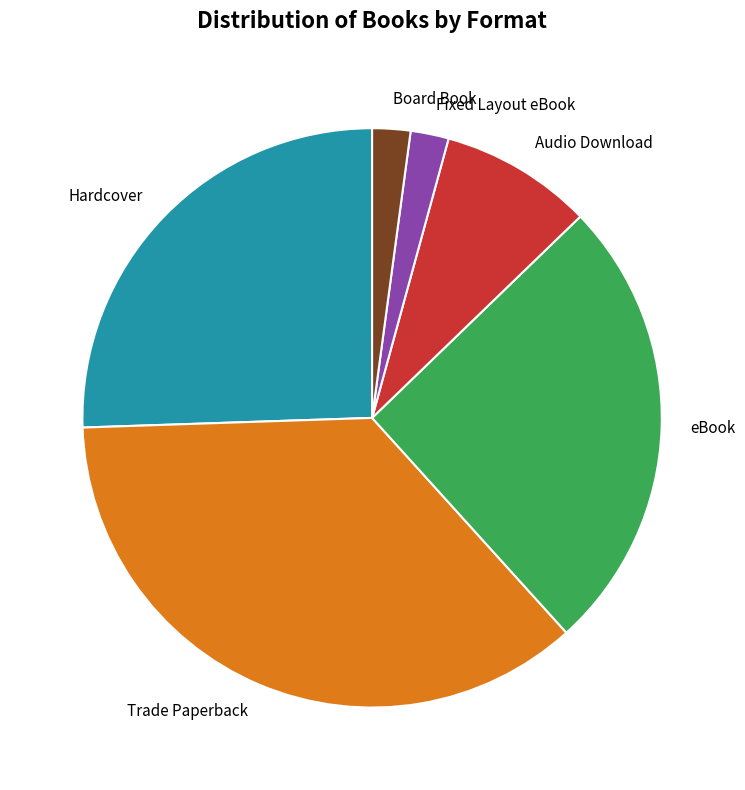

Is there any slice that represents more than half of the pie?

No